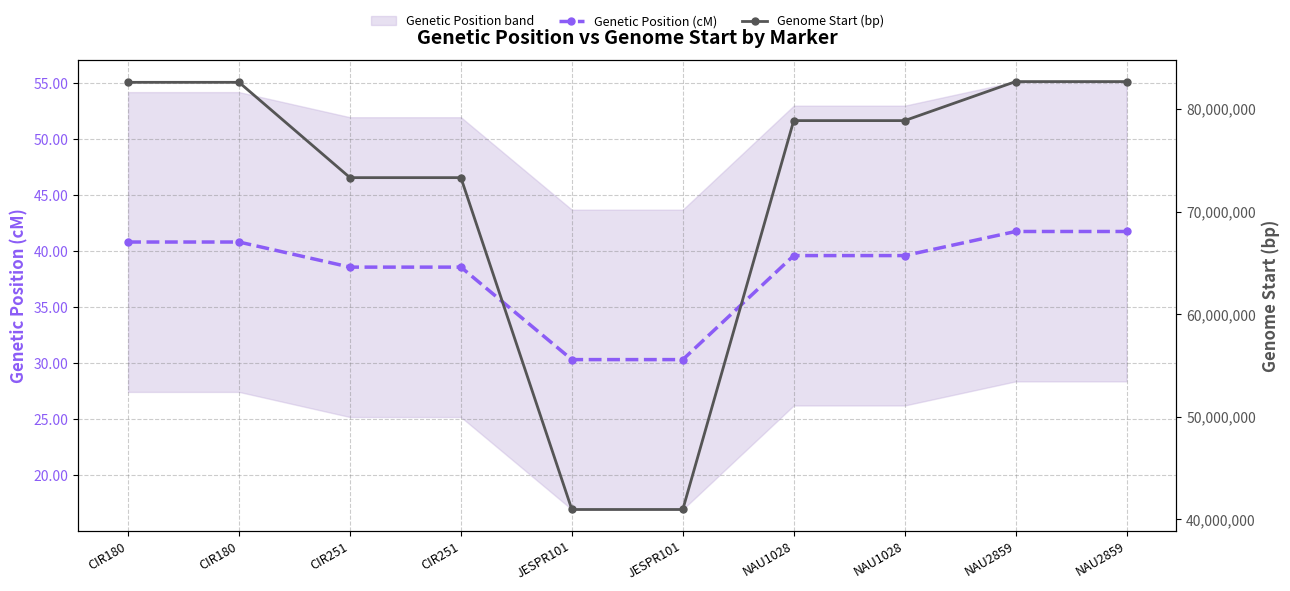

True or false: Genetic Position (cM) has a value of 39.6 at NAU1028.

True